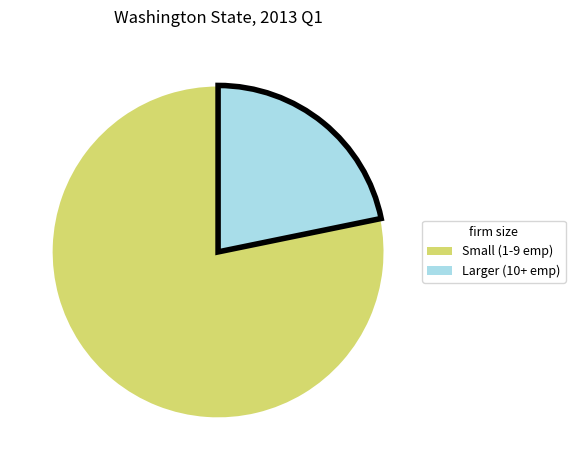

Rank the categories by value from highest to lowest.

Small (1-9 emp), Larger (10+ emp)